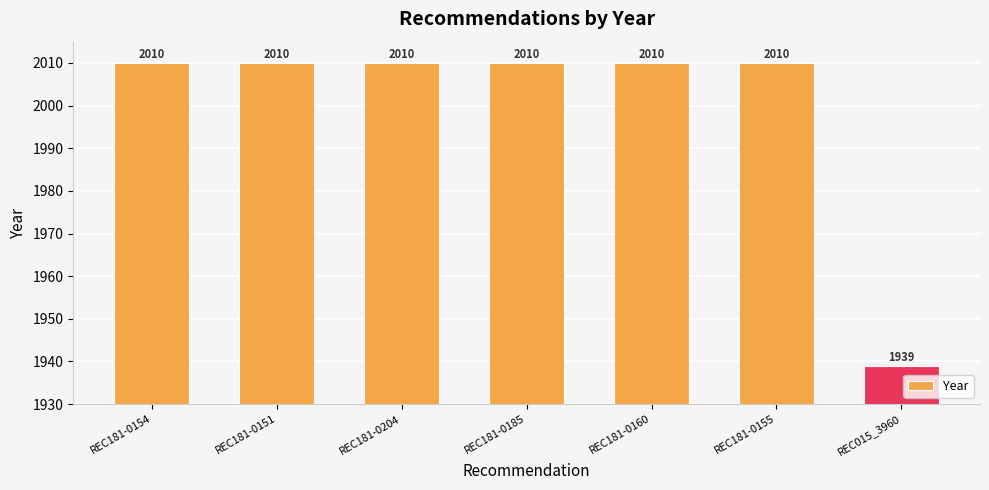

What is the change in value from REC181-0154 to REC015_3960?

-71